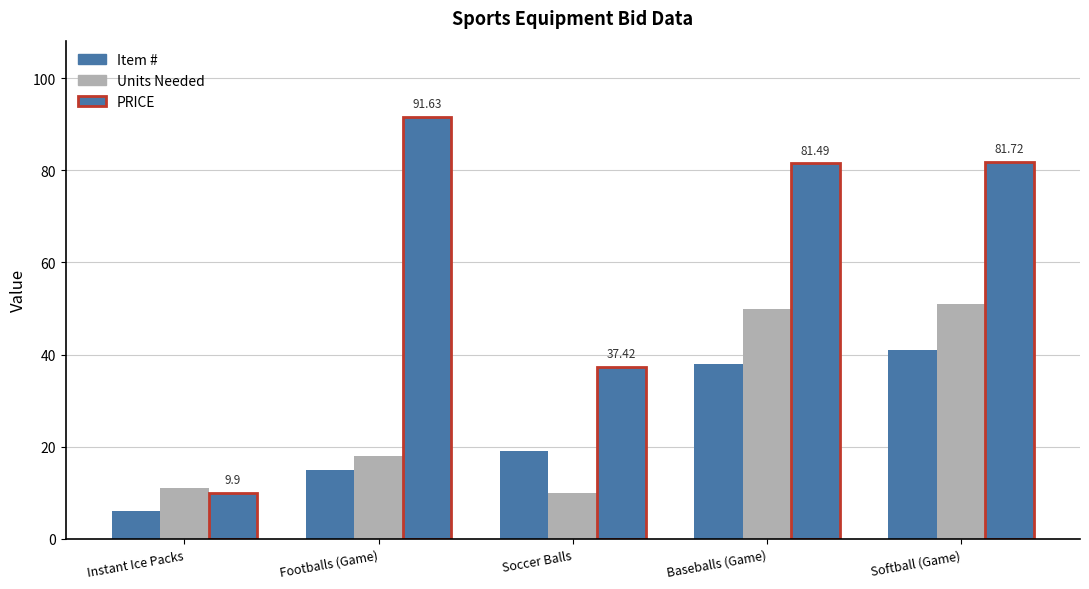

How many values in the Item # series are below 19?

2